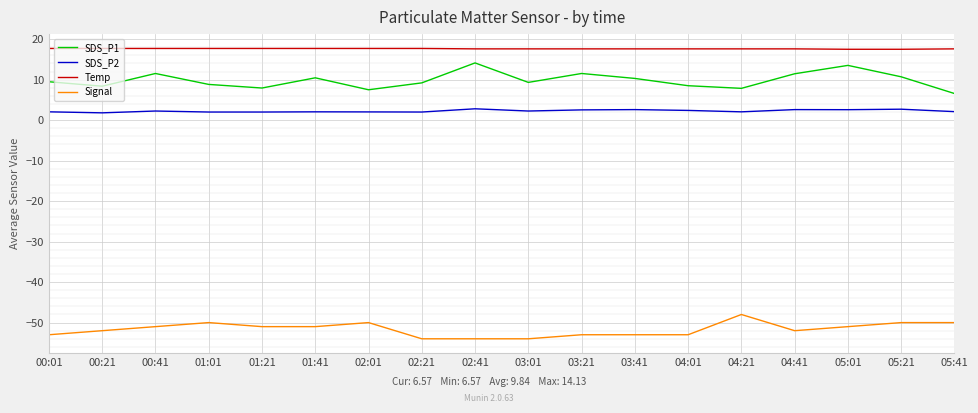

What is the smallest value displayed?

-54.0